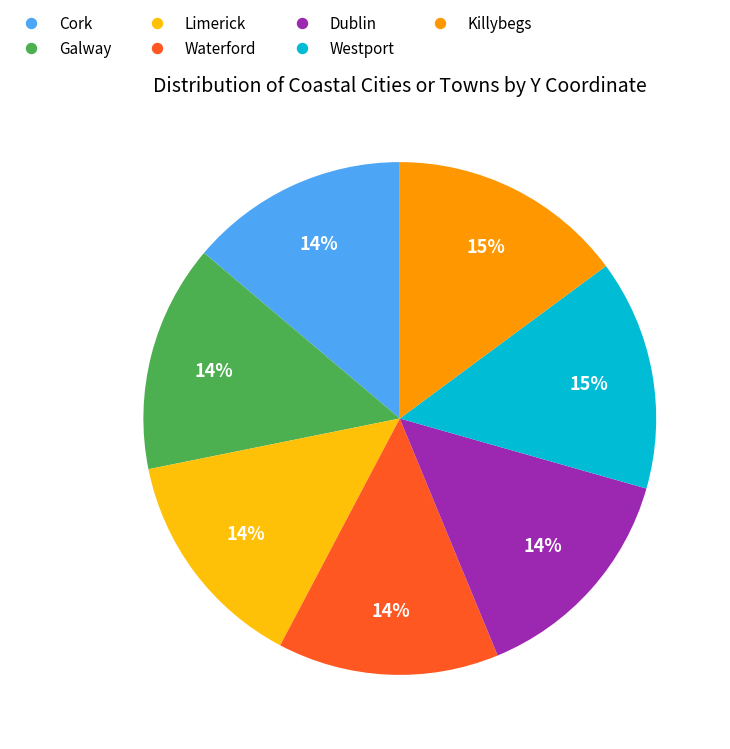

To the nearest percent, what is the average slice percentage?

14%